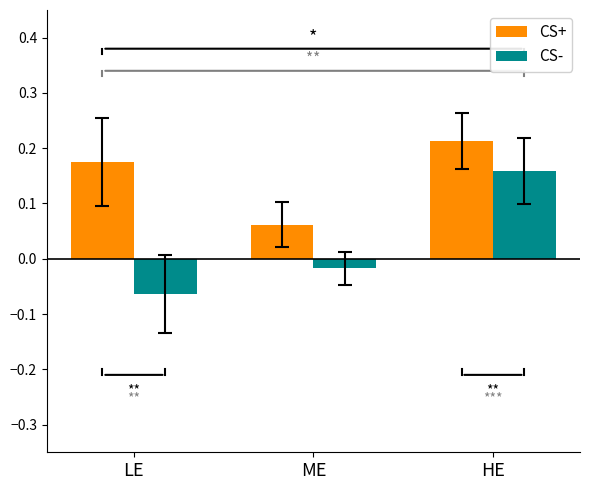

Which series has the widest spread of values?

CS-